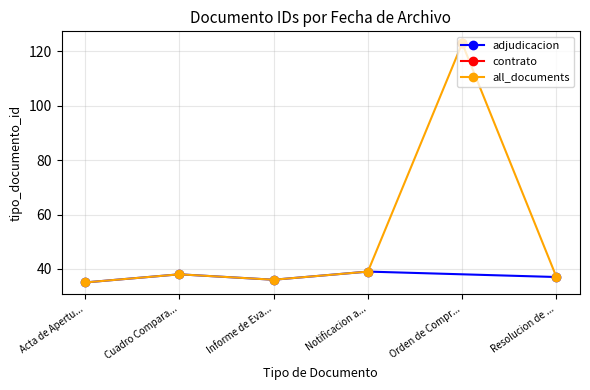

Where is the first local maximum for all_documents?

Cuadro Compara...